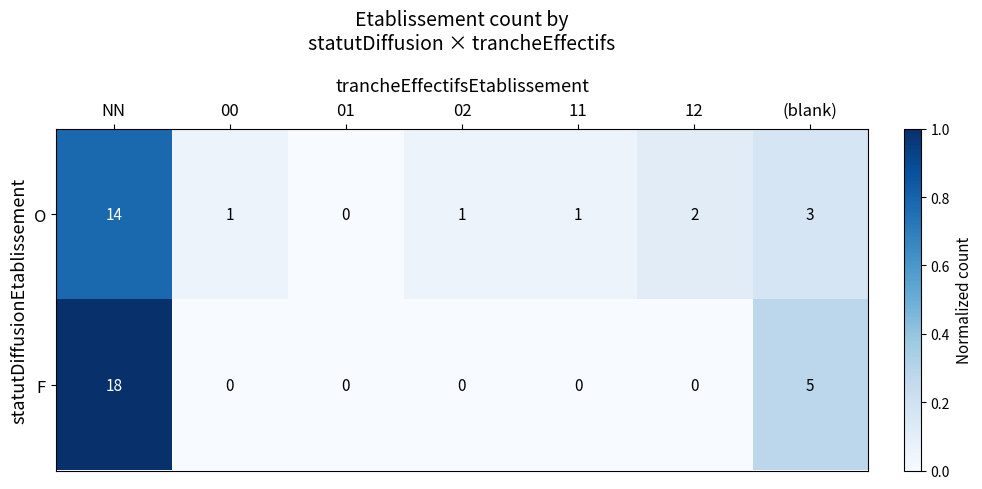

List the series in order of their overall mean, lowest first.

O, F